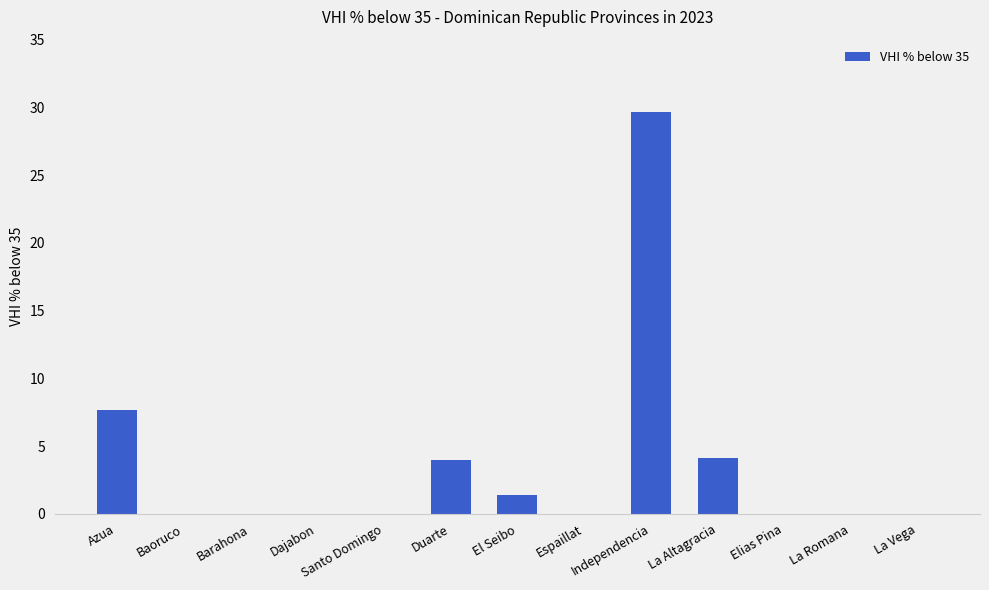

What is the average value?

3.6